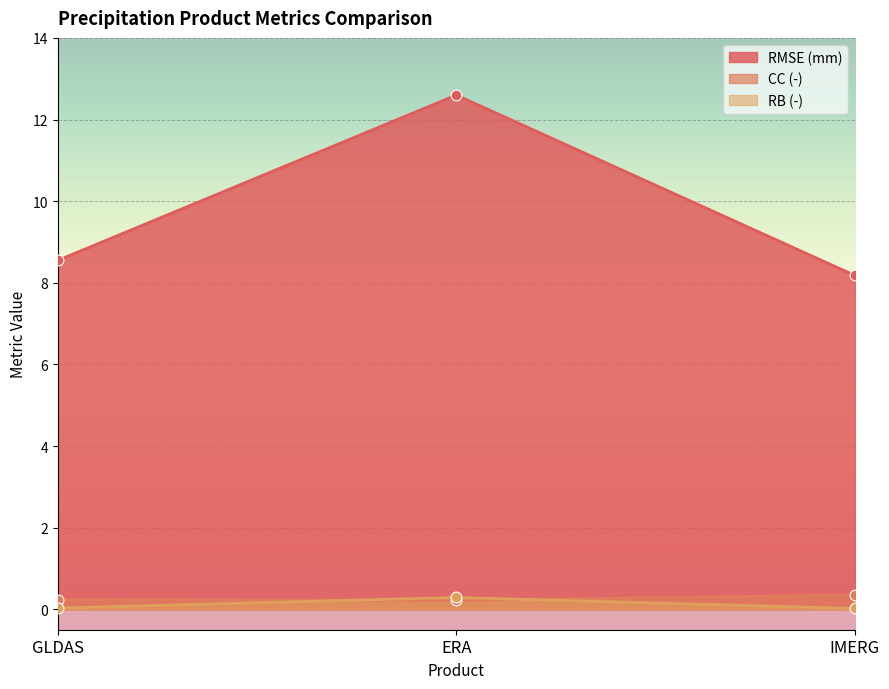

At which category is the sum across all series the highest?

ERA